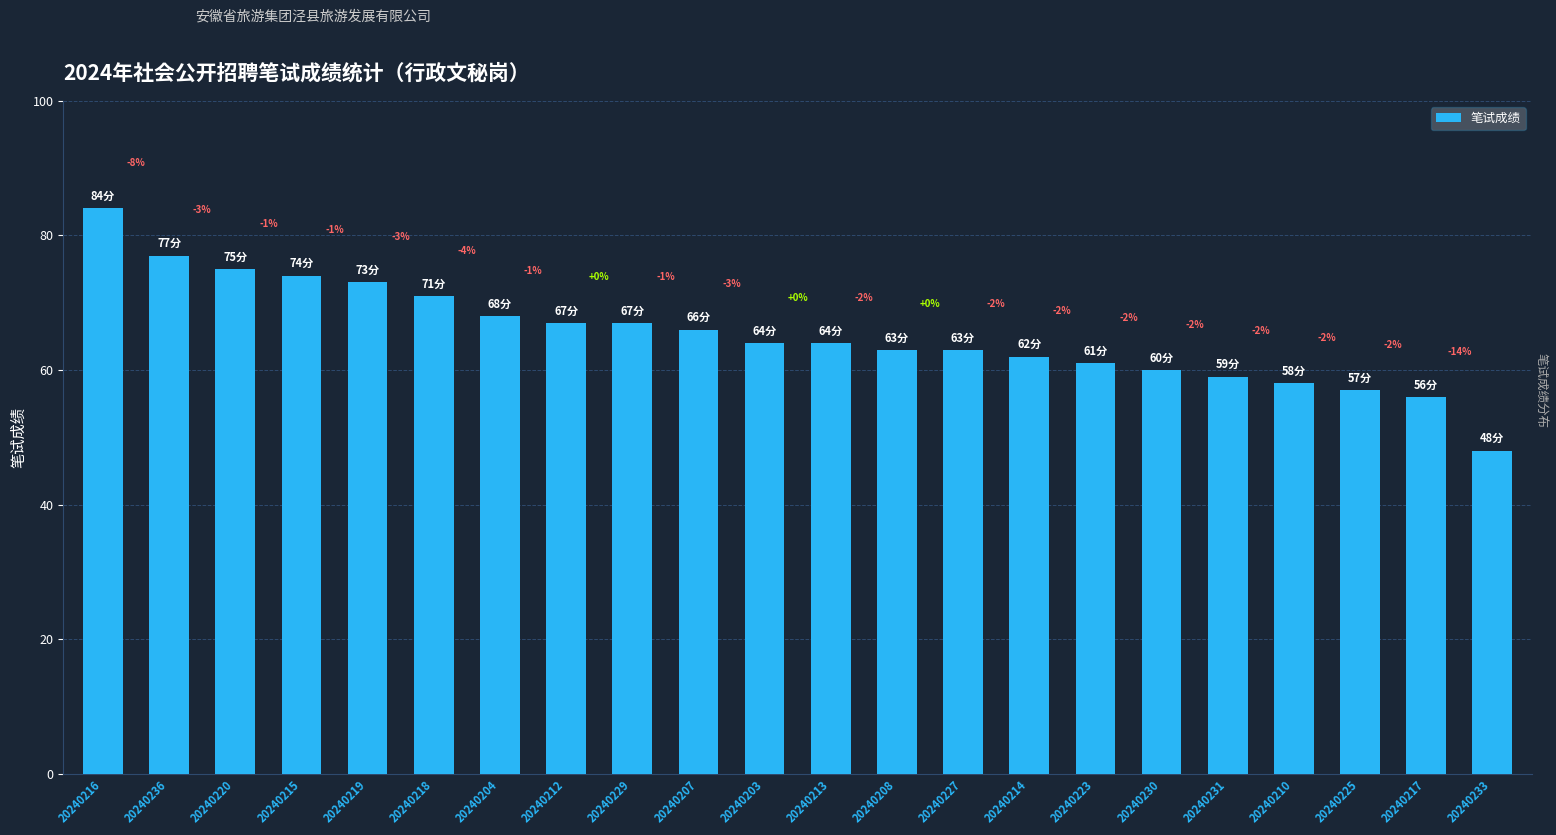

Reading left to right, list all the values displayed in this chart.

84	77	75	74	73	71	68	67	67	66	64	64	63	63	62	61	60	59	58	57	56	48